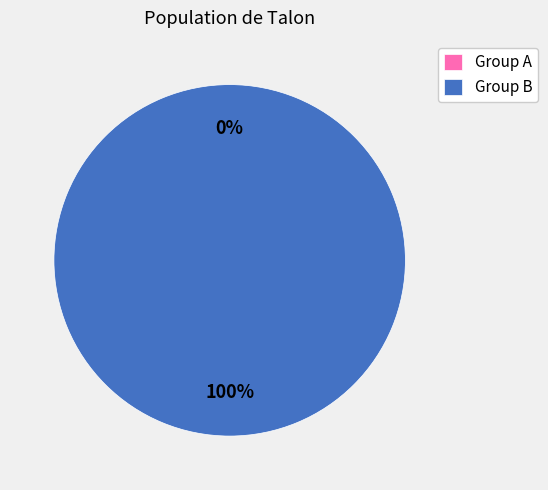

Rank the categories by value from highest to lowest.

12, 13, 14, 15, 16, 8, 9, 10, 11, 0, 1, 2, 3, 4, 5, 6, 7